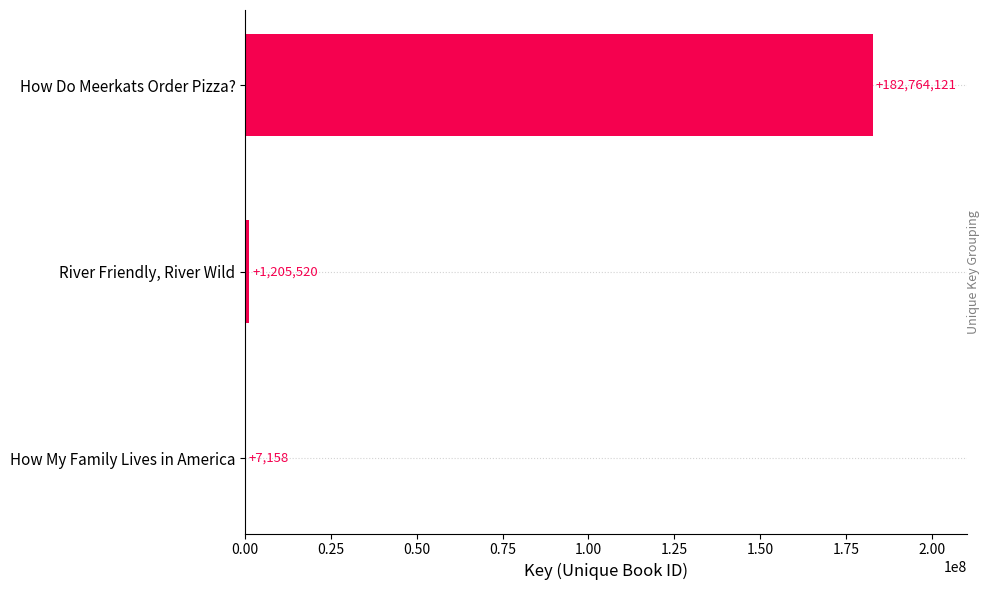

Are the bars horizontal?

Yes